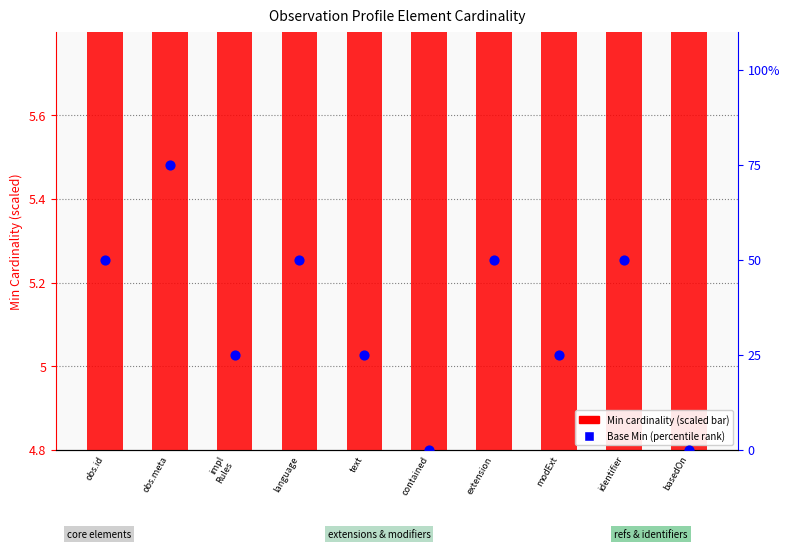

Which series contains the lowest Y value?

Base Min (percentile)